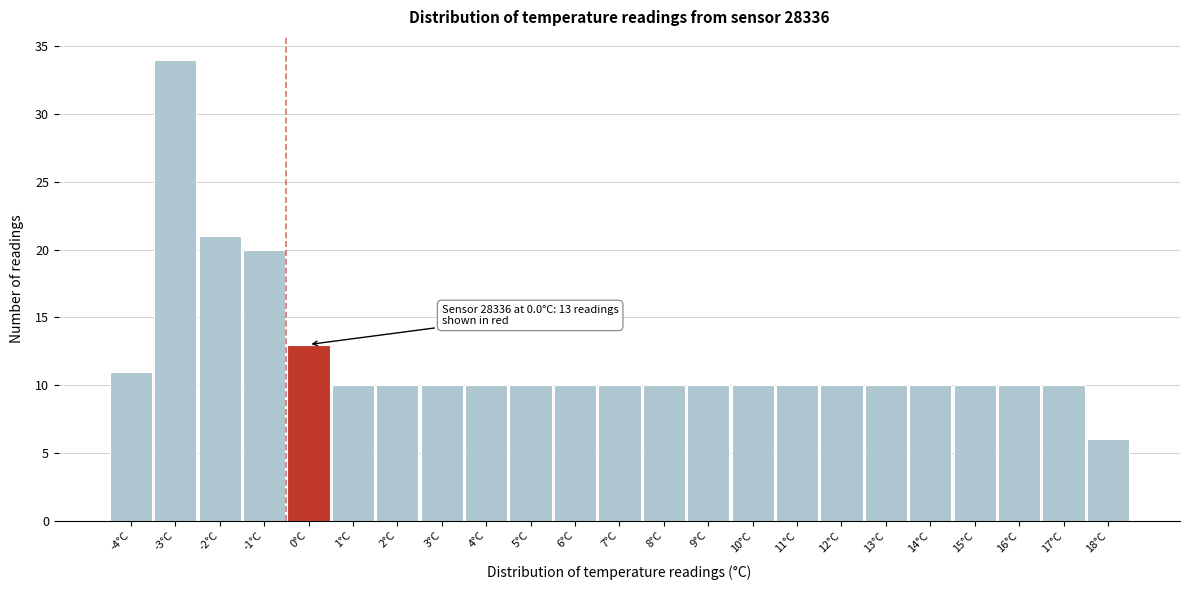

Reading left to right, extract all data points from this chart.

11	34	21	20	13	10	10	10	10	10	10	10	10	10	10	10	10	10	10	10	10	10	6